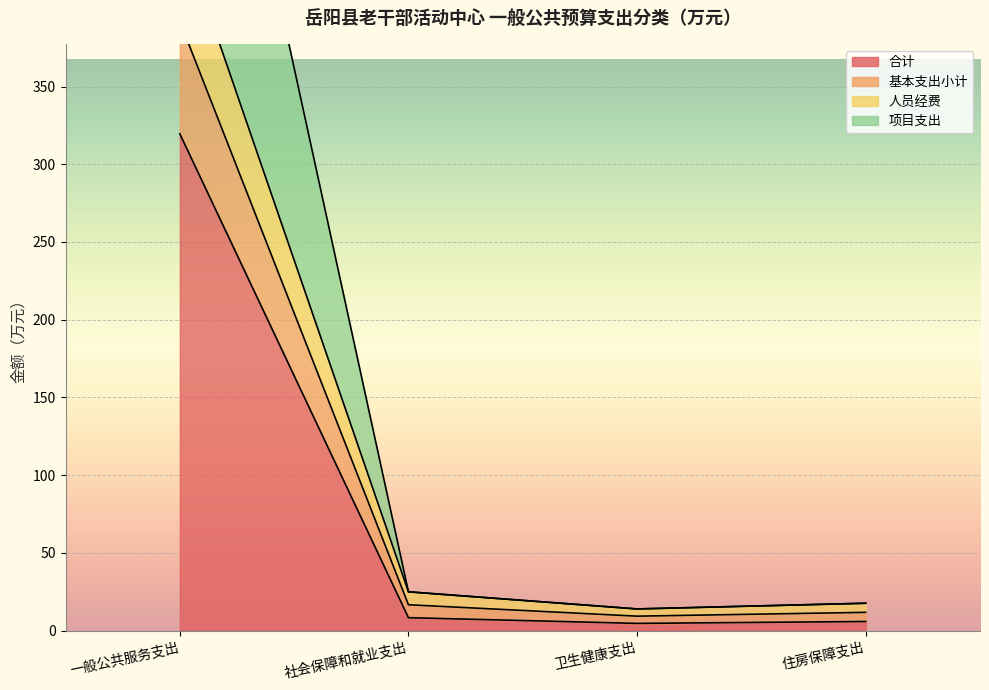

Reading right to left, what are all the values shown in this chart?

合计: 住房保障支出=5.9	卫生健康支出=4.6	社会保障和就业支出=8.3	一般公共服务支出=319.6
基本支出小计: 住房保障支出=17.6	卫生健康支出=13.9	社会保障和就业支出=25.0	一般公共服务支出=451.8
人员经费: 住房保障支出=11.7	卫生健康支出=9.3	社会保障和就业支出=16.6	一般公共服务支出=392.0
项目支出: 住房保障支出=17.6	卫生健康支出=13.9	社会保障和就业支出=25.0	一般公共服务支出=698.9